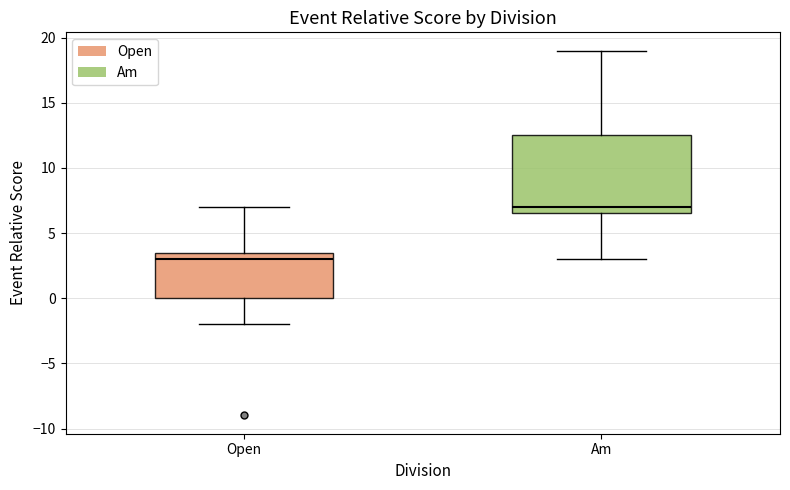

Which box is the tallest, from its lower edge to its upper edge?

Am